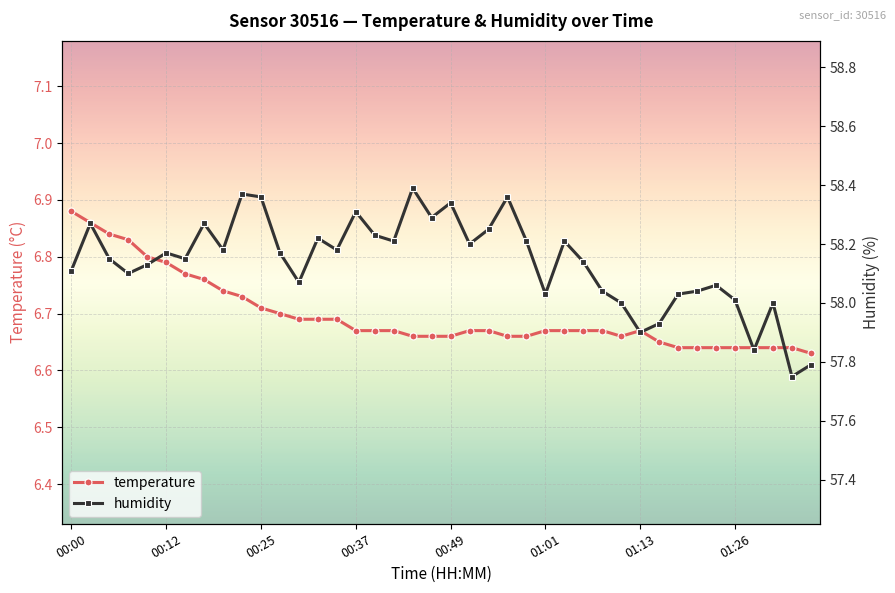

Count the temperature values in the range 6 to 7.

40